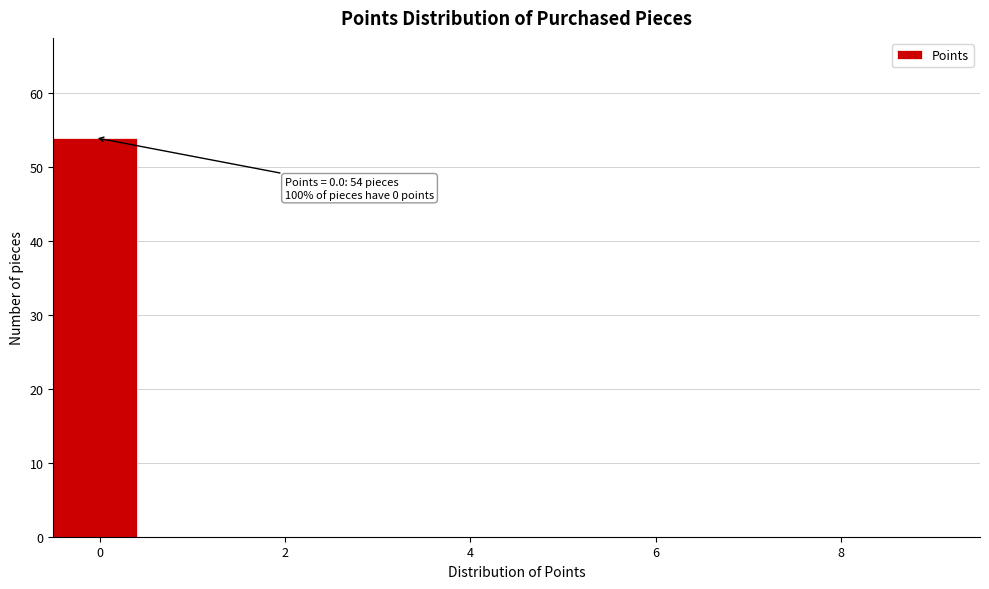

Over which range of the x-axis is the bar tallest?

-0.5 to 0.5